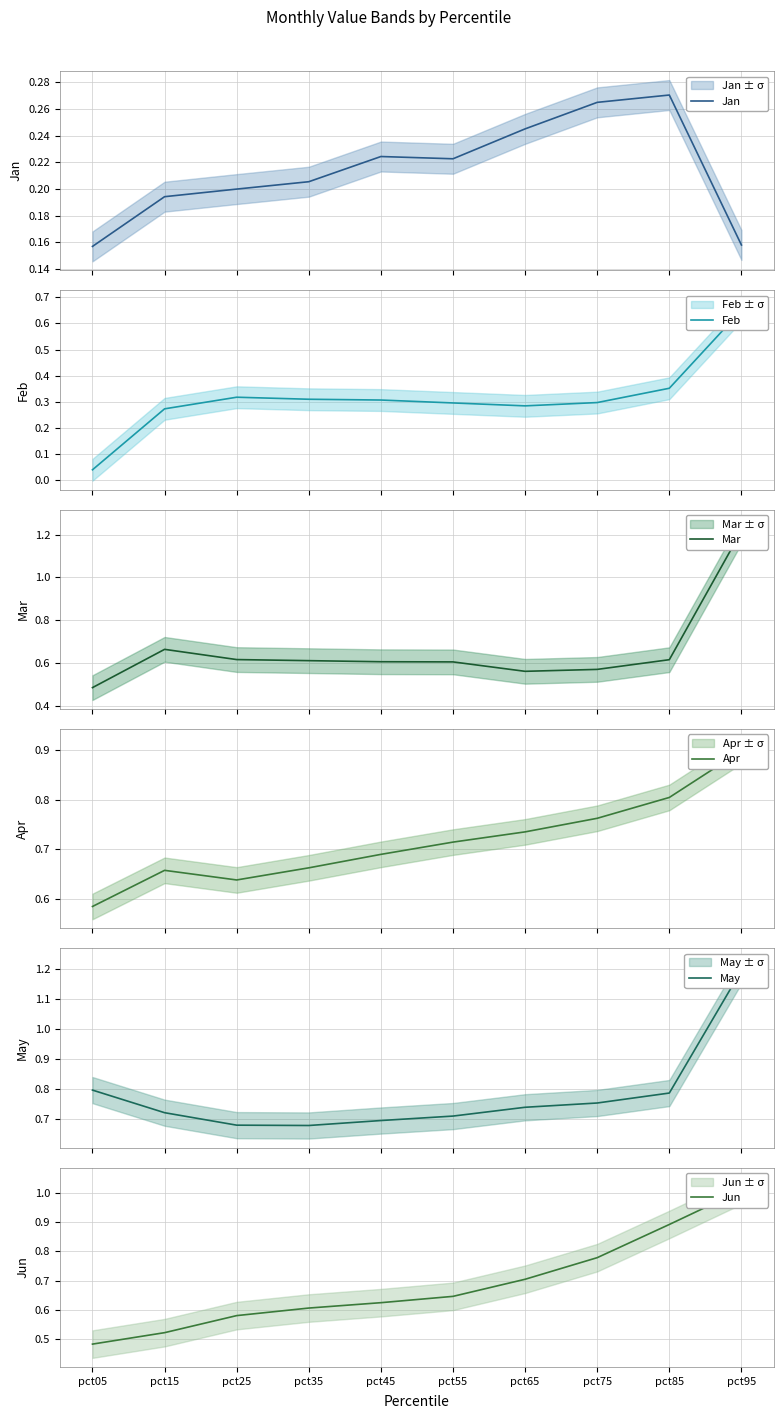

At which category does Mar reach its first local peak?

pct15